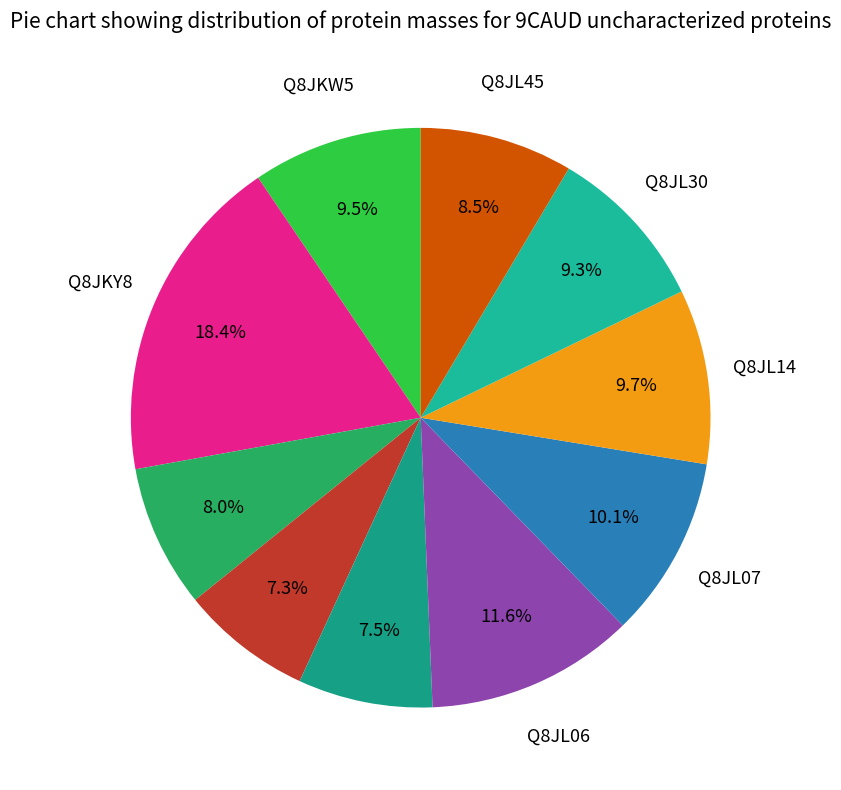

Does any single category account for the majority?

No